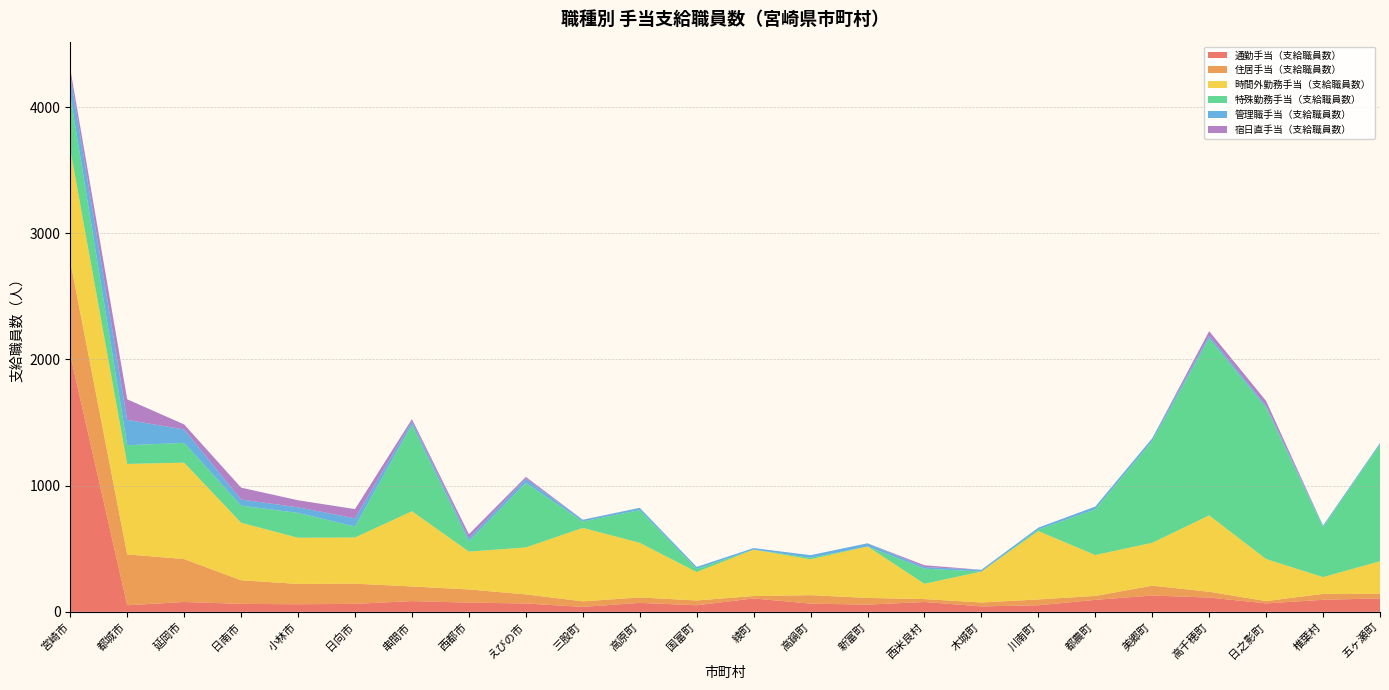

Reading right to left, what are all the values shown in this chart?

通勤手当（支給職員数）: 五ヶ瀬町=107	椎葉村=95	日之影町=67	高千穂町=113	美郷町=129	都農町=95	川南町=52	木城町=43	西米良村=78	新富町=57	高鍋町=65	綾町=106	国富町=52	高原町=71	三股町=39	えびの市=66	西都市=73	串間市=85	日向市=63	小林市=60	日南市=63	延岡市=78	都城市=52	宮崎市=2036
住居手当（支給職員数）: 五ヶ瀬町=35	椎葉村=47	日之影町=18	高千穂町=46	美郷町=78	都農町=31	川南町=46	木城町=31	西米良村=23	新富町=53	高鍋町=67	綾町=19	国富町=38	高原町=43	三股町=44	えびの市=72	西都市=104	串間市=116	日向市=160	小林市=161	日南市=187	延岡市=340	都城市=403	宮崎市=742
時間外勤務手当（支給職員数）: 五ヶ瀬町=259	椎葉村=133	日之影町=333	高千穂町=605	美郷町=340	都農町=324	川南町=542	木城町=245	西米良村=121	新富町=408	高鍋町=284	綾町=368	国富町=225	高原町=433	三股町=582	えびの市=372	西都市=300	串間市=596	日向市=366	小林市=366	日南市=456	延岡市=764	都城市=717	宮崎市=886
特殊勤務手当（支給職員数）: 五ヶ瀬町=925	椎葉村=396	日之影町=1200	高千穂町=1402	美郷町=806	都農町=362	川南町=12	木城町=0	西米良村=120	新富町=0	高鍋町=12	綾町=0	国富町=25	高原町=259	三股町=51	えびの市=511	西都市=82	串間市=685	日向市=87	小林市=197	日南市=135	延岡市=157	都城市=148	宮崎市=431
管理職手当（支給職員数）: 五ヶ瀬町=12	椎葉村=12	日之影町=15	高千穂町=21	美郷町=22	都農町=22	川南町=15	木城町=14	西米良村=13	新富町=25	高鍋町=21	綾町=12	国富町=16	高原町=18	三股町=13	えびの市=33	西都市=23	串間市=26	日向市=65	小林市=44	日南市=49	延岡市=106	都城市=201	宮崎市=157
宿日直手当（支給職員数）: 五ヶ瀬町=0	椎葉村=0	日之影町=38	高千穂町=37	美郷町=0	都農町=0	川南町=0	木城町=0	西米良村=14	新富町=0	高鍋町=0	綾町=0	国富町=0	高原町=0	三股町=1	えびの市=15	西都市=33	串間市=19	日向市=73	小林市=56	日南市=94	延岡市=40	都城市=163	宮崎市=51